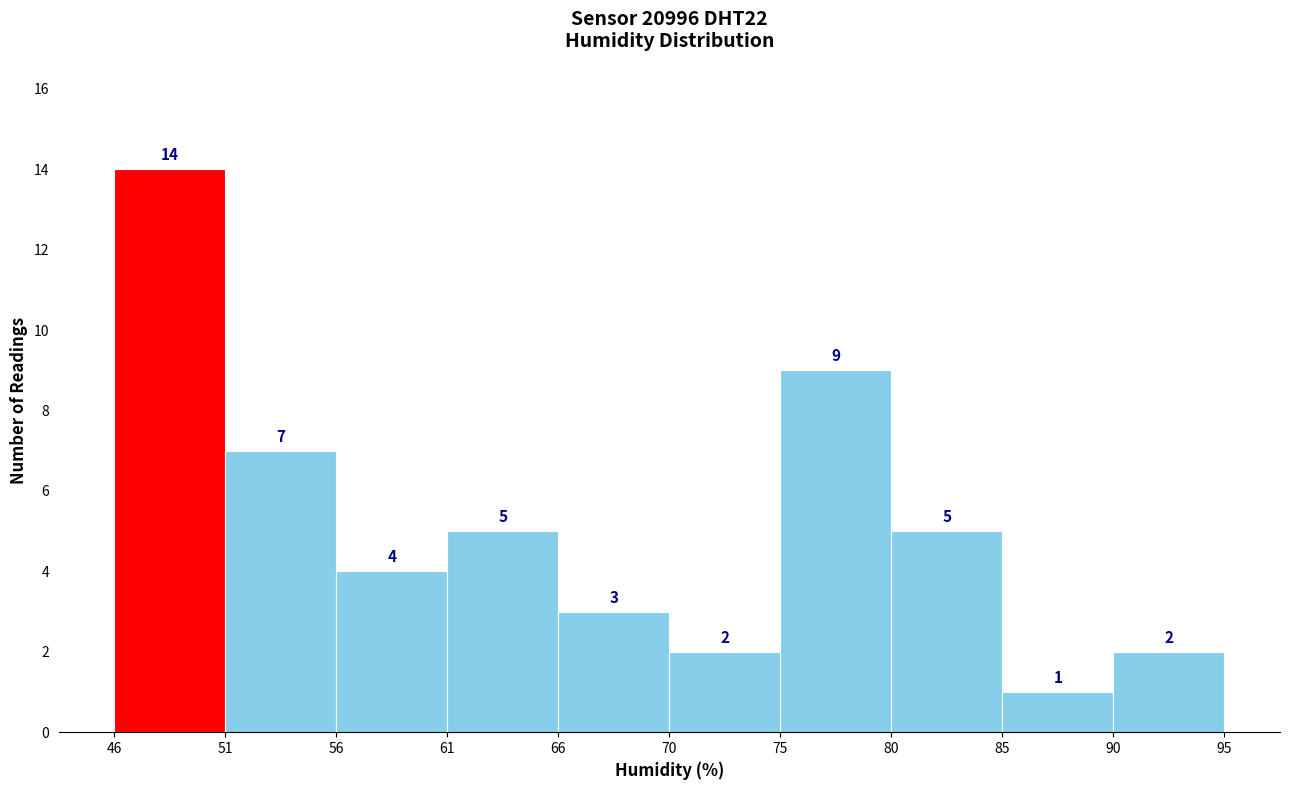

Which range on the x-axis has the tallest bar?

46 to 51